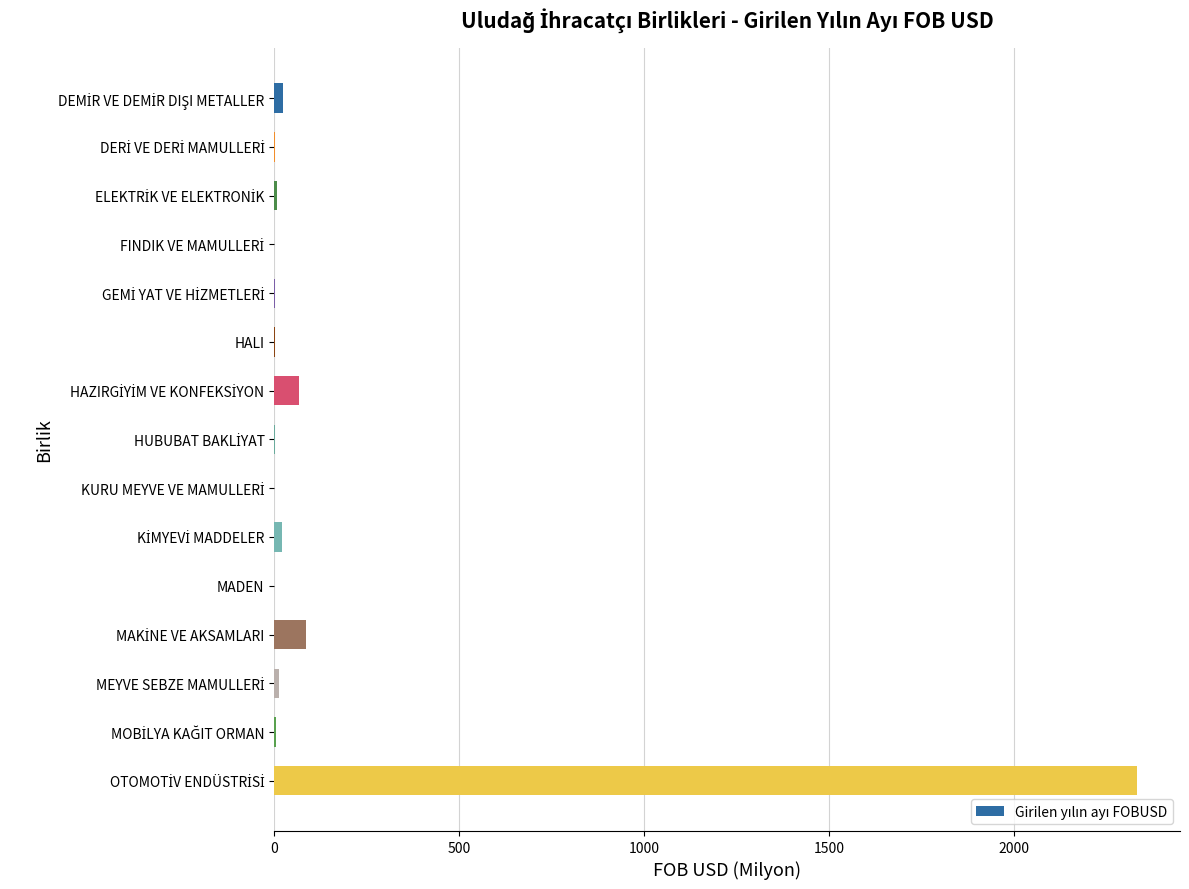

What is the maximum value shown in the chart?

2331.3